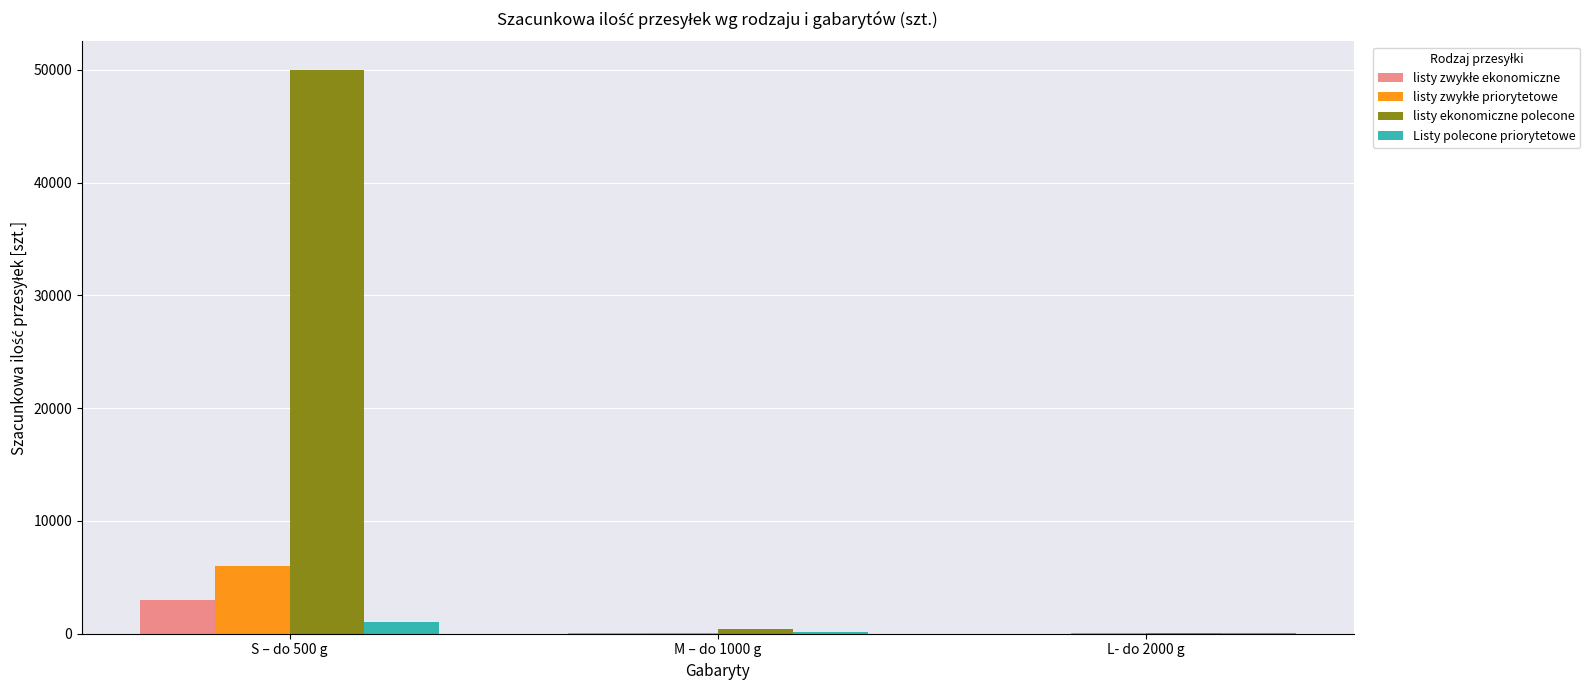

What is the total value across all series at S – do 500 g?

60000